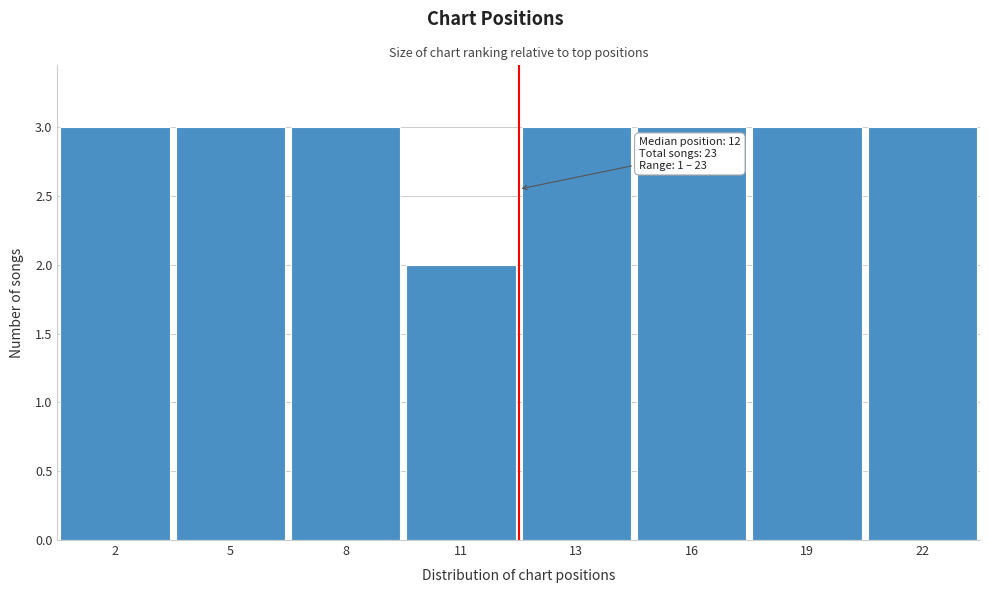

Reading left to right, list all the values displayed in this chart.

3	3	3	2	3	3	3	3